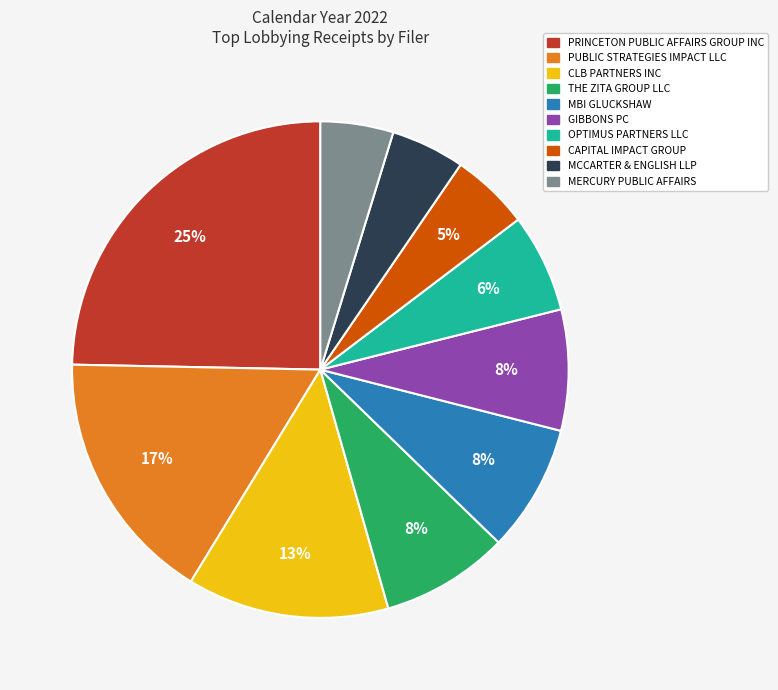

The PUBLIC STRATEGIES IMPACT LLC slice represents 17% of the pie. True or false?

True